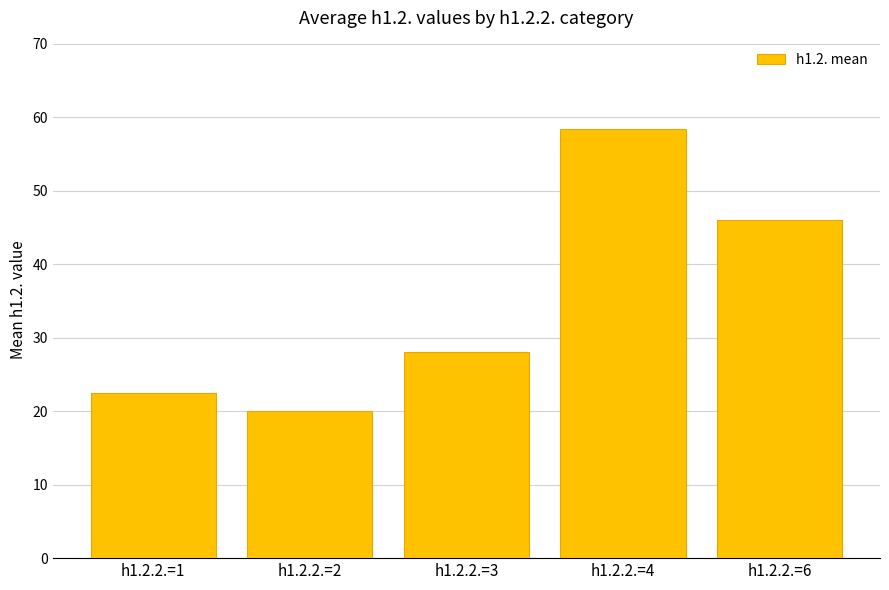

True or false: the data shows 46.0 at h1.2.2.=6.

True